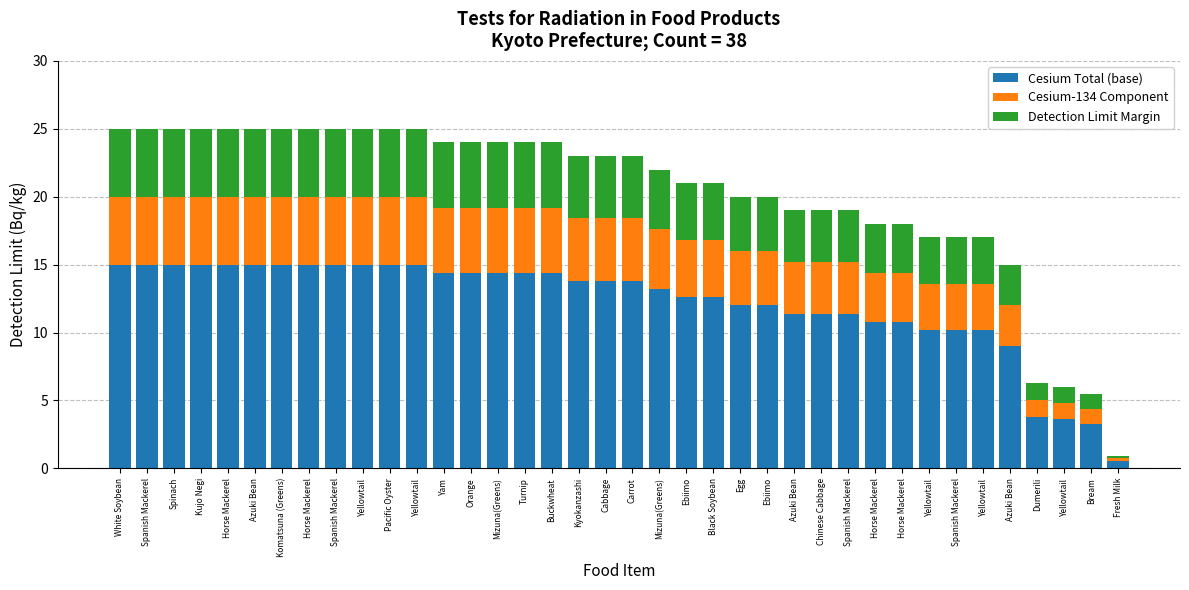

What is the difference between the maximum and minimum values in the Cesium-134 Component series?

4.8